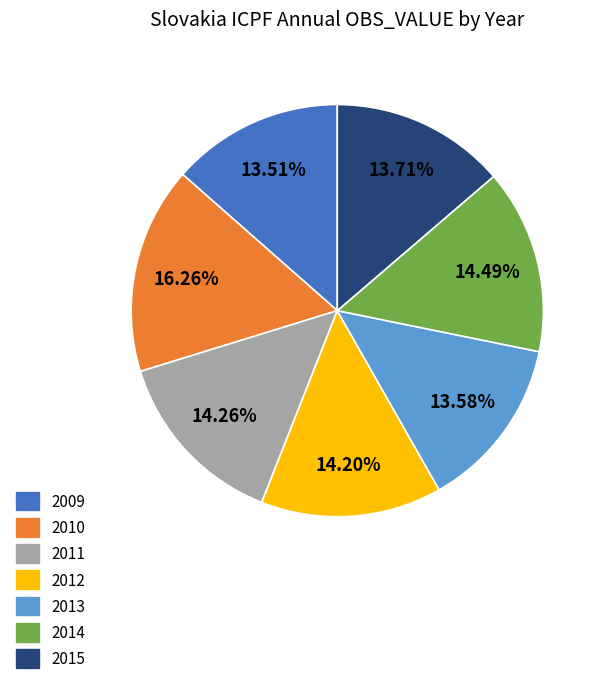

How many segments does this pie chart have?

7